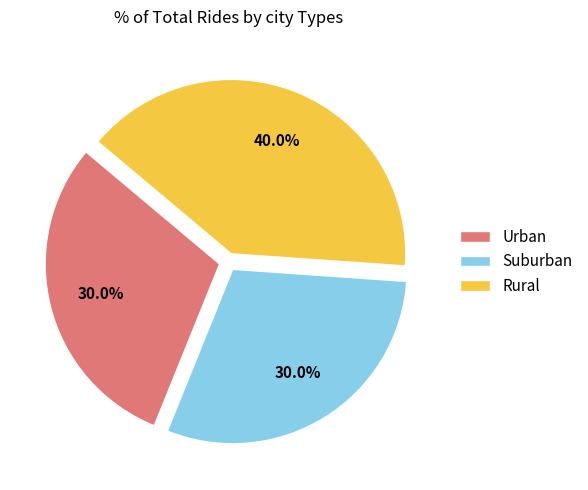

Is there any slice that represents more than half of the pie?

No